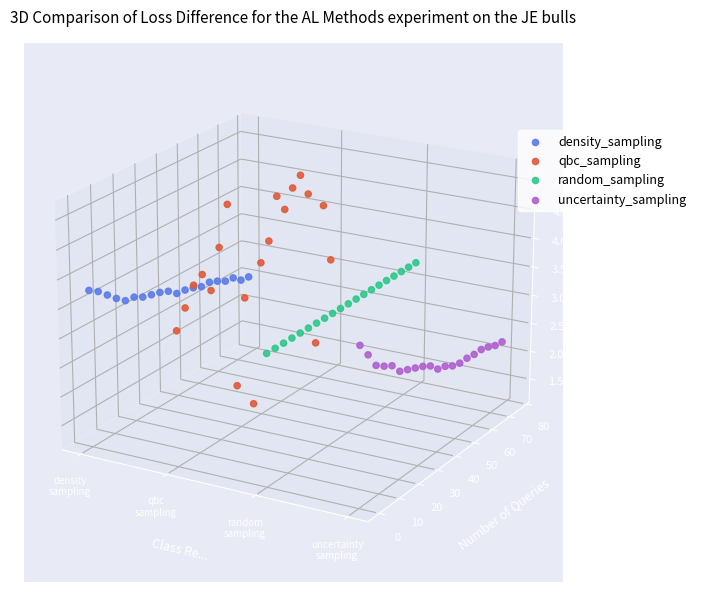

Which series contains the highest Y value?

qbc_sampling